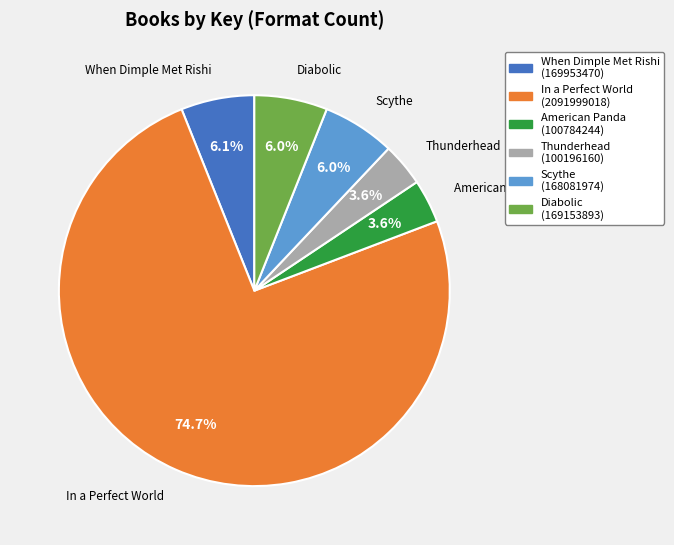

To the nearest percent, what percentage of the pie is In a Perfect World?

75%